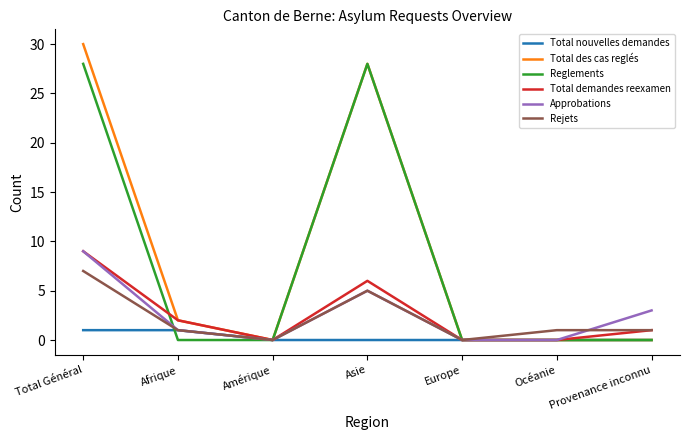

Between Amérique and Provenance inconnu, which series saw the biggest shift?

Approbations